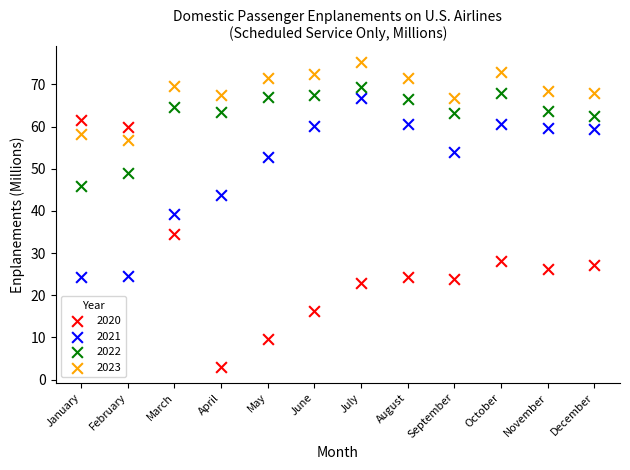

Which series reaches the minimum Y coordinate?

2020